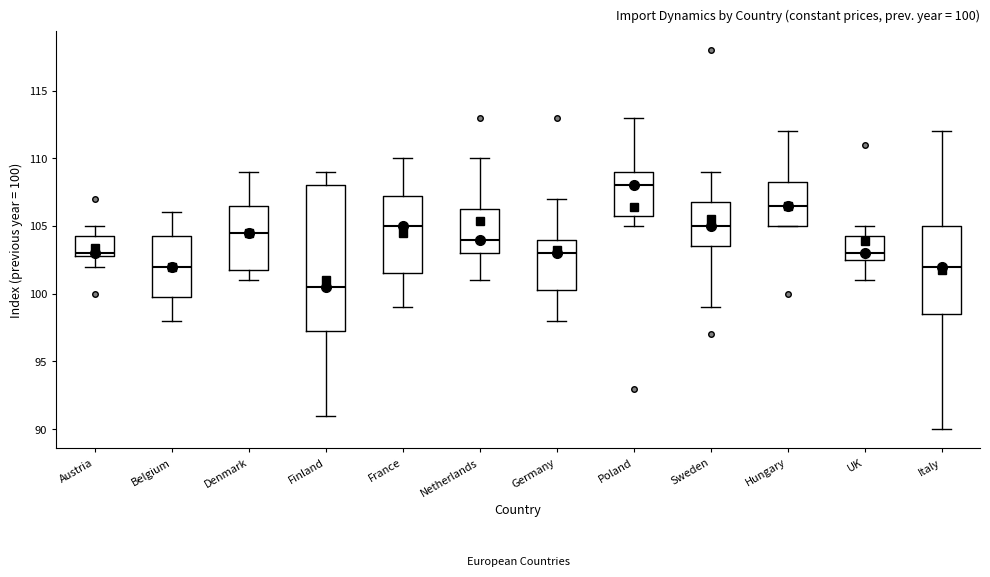

Comparing the boxes themselves (not the whiskers), which one is the tallest?

Finland